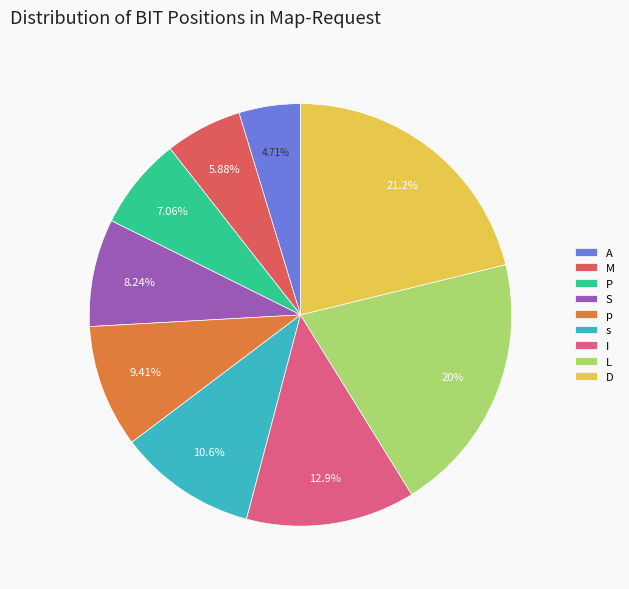

What is the largest slice in the pie chart?

D